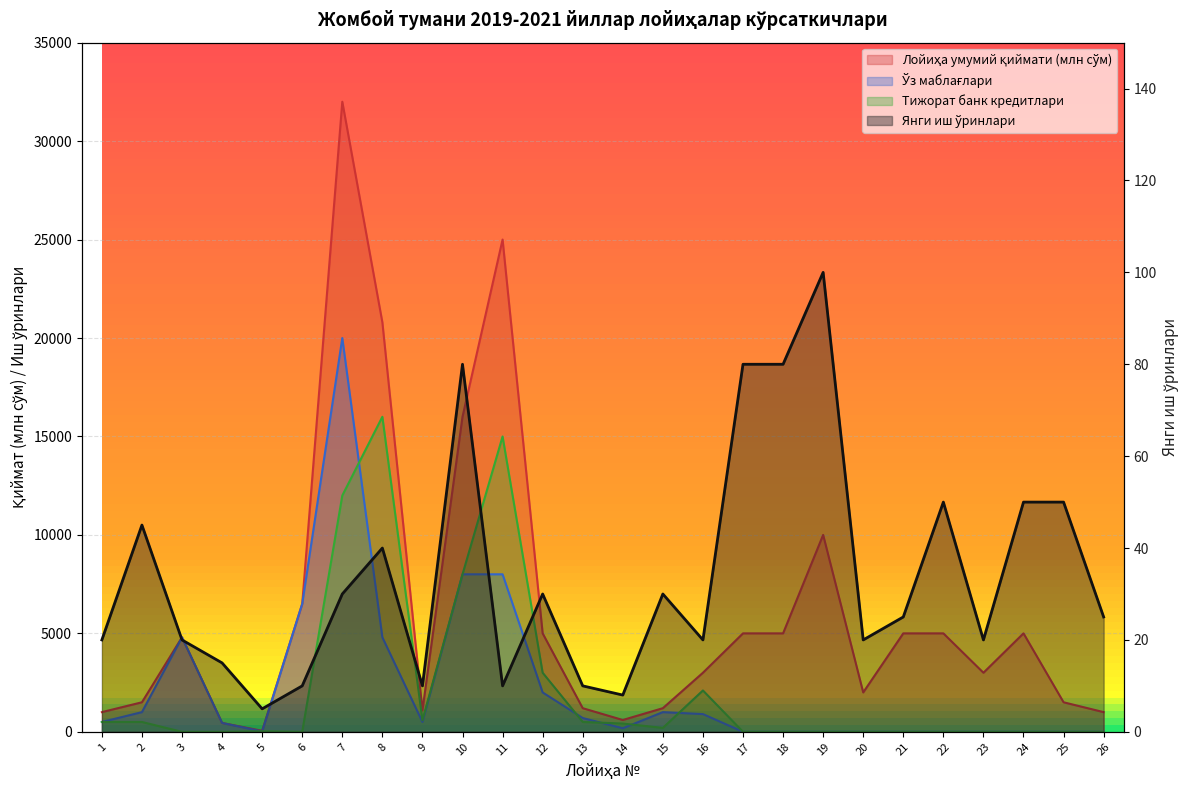

Rank the series by their maximum value, from highest to lowest.

Лойиҳа умумий қиймати (млн сўм), Ўз маблағлари, Тижорат банк кредитлари, Янги иш ўринлари